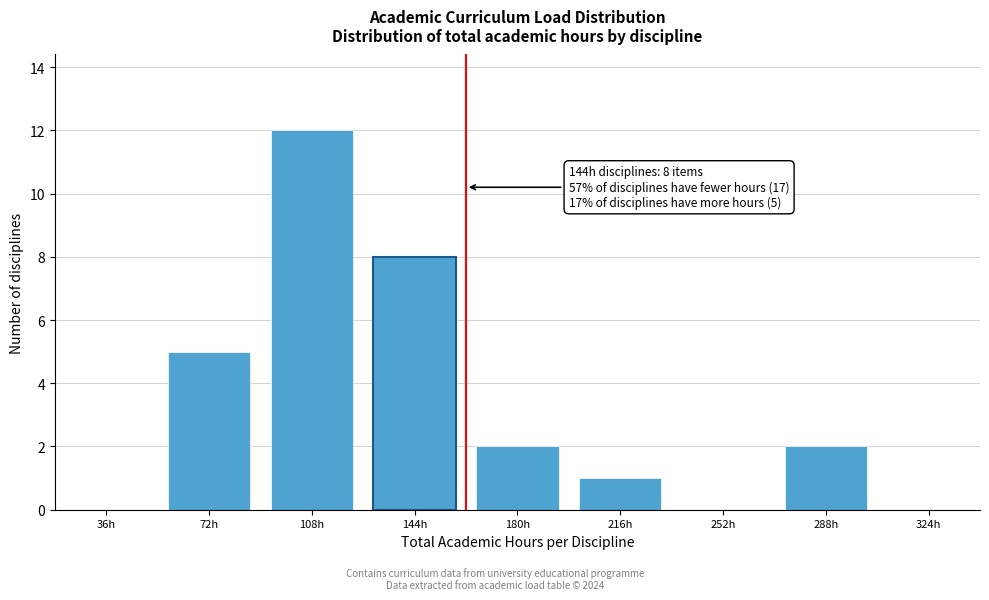

Reading left to right, list all the values displayed in this chart.

36h=0	72h=5	108h=12	144h=8	180h=2	216h=1	252h=0	288h=2